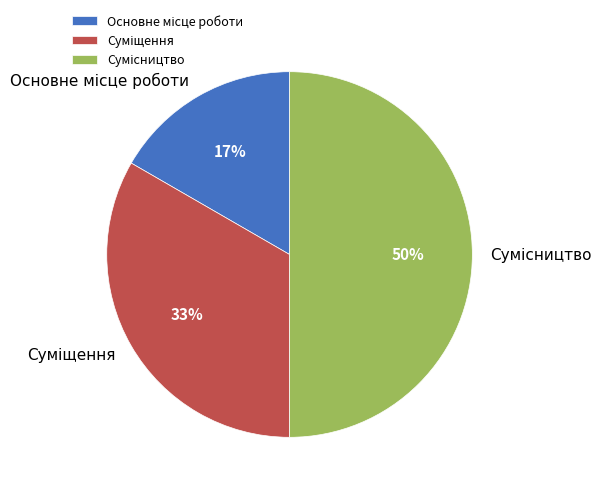

To the nearest percent, what is the average slice percentage?

33%